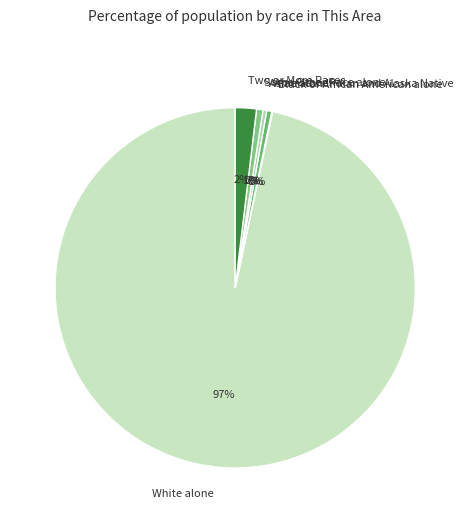

Is there any slice that represents more than half of the pie?

Yes